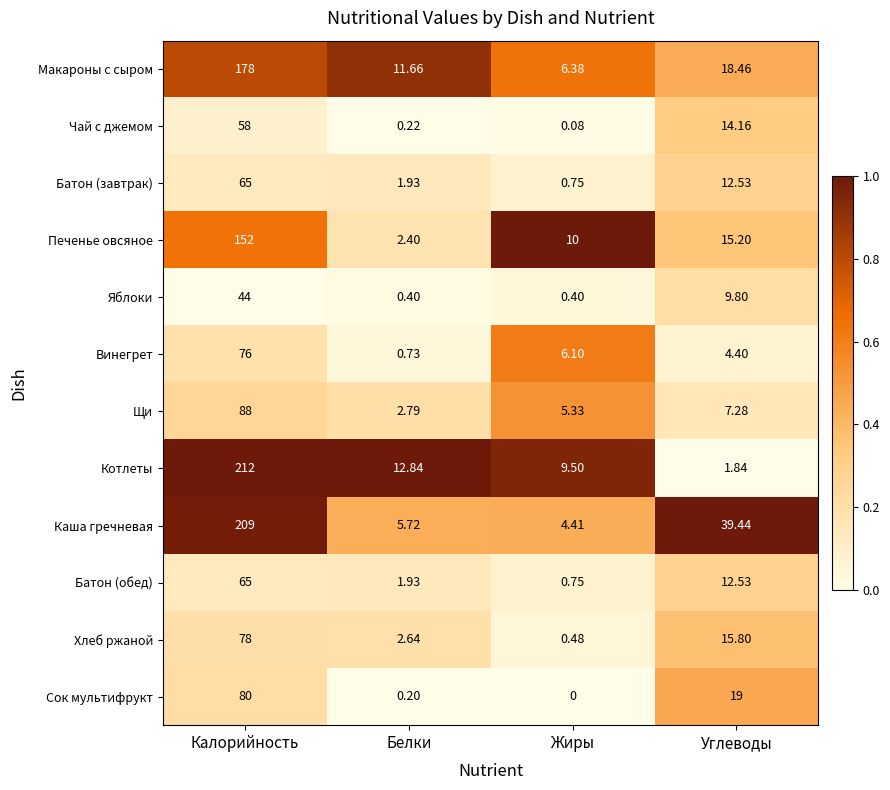

List the labels in order of Сок мультифрукт value, largest first.

Калорийность, Углеводы, Белки, Жиры